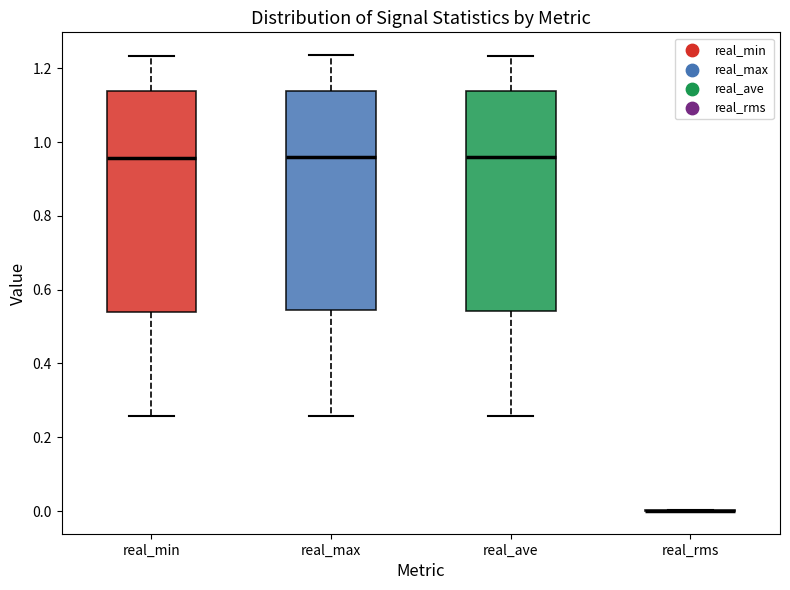

Reading left to right, transcribe this box plot: for each box, give where its median line is, the range the box spans, and where its two whiskers end, as read against the y-axis. The values are not printed on the chart, so give them approximately, as read against the axis.

real_min: median 0.96, box 0.54 to 1.14, whiskers 0.26 to 1.24
real_max: median 0.96, box 0.54 to 1.14, whiskers 0.26 to 1.24
real_ave: median 0.96, box 0.54 to 1.14, whiskers 0.26 to 1.24
real_rms: box collapsed to a line at 0.00, whiskers 0.00 to 0.00